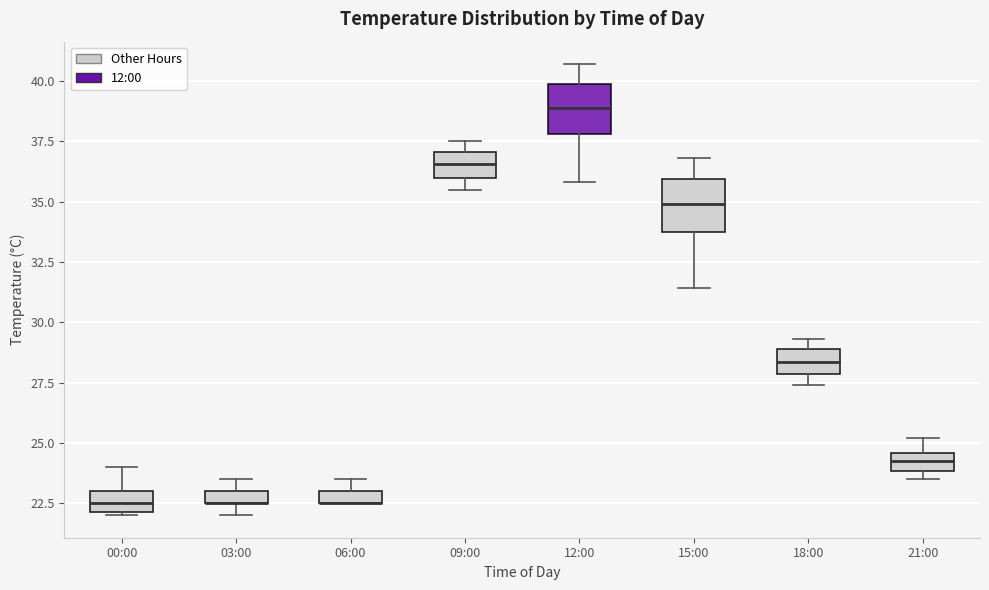

Where does the lower whisker of the box for 15:00 end on the y-axis? The values are not printed on the chart, so give them approximately, as read against the axis.

31.5